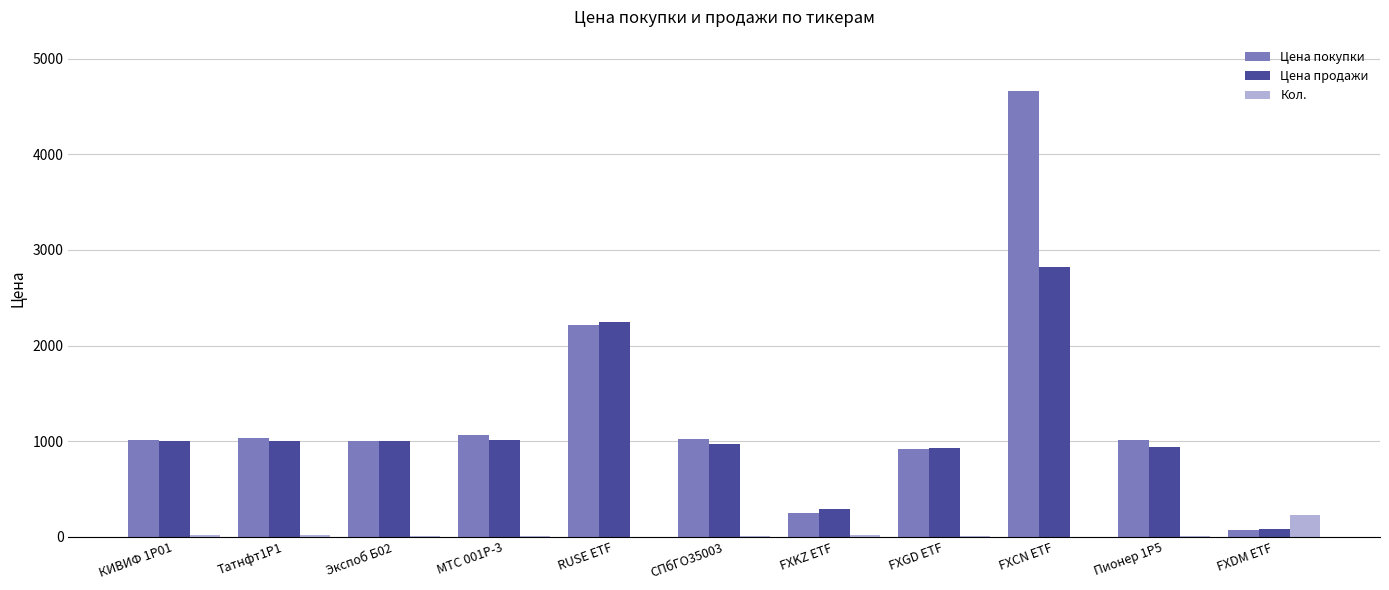

How many groups of bars are there?

11